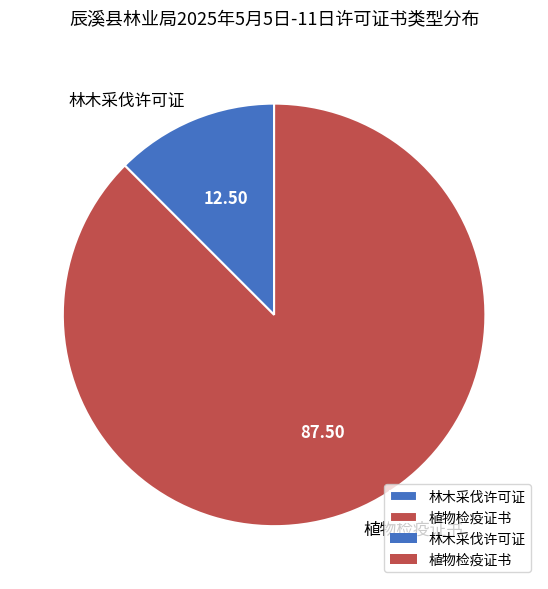

Which has a higher value, 林木采伐许可证 or 植物检疫证书?

植物检疫证书